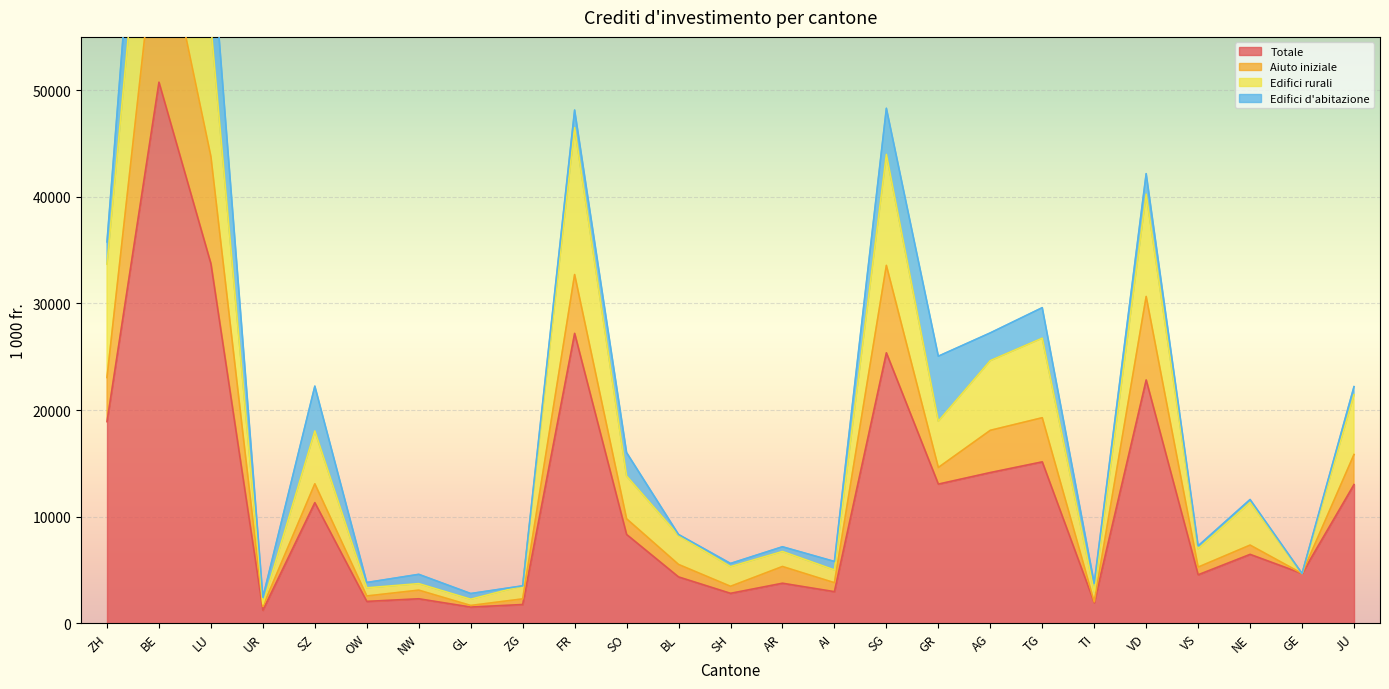

At which label does Totale reach its peak?

BE